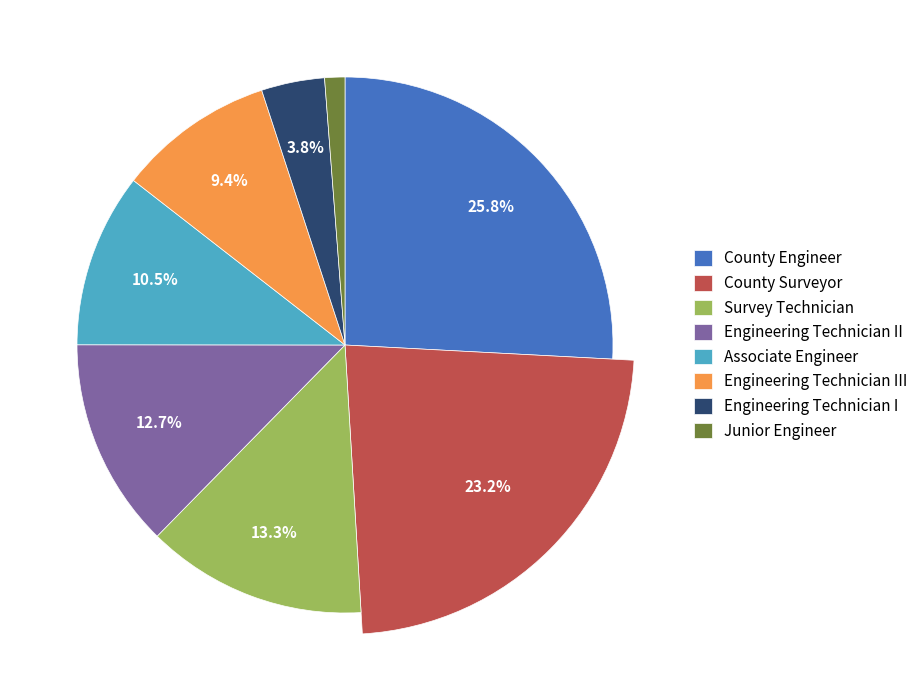

Combined, do Junior Engineer and Survey Technician account for over 50%?

No